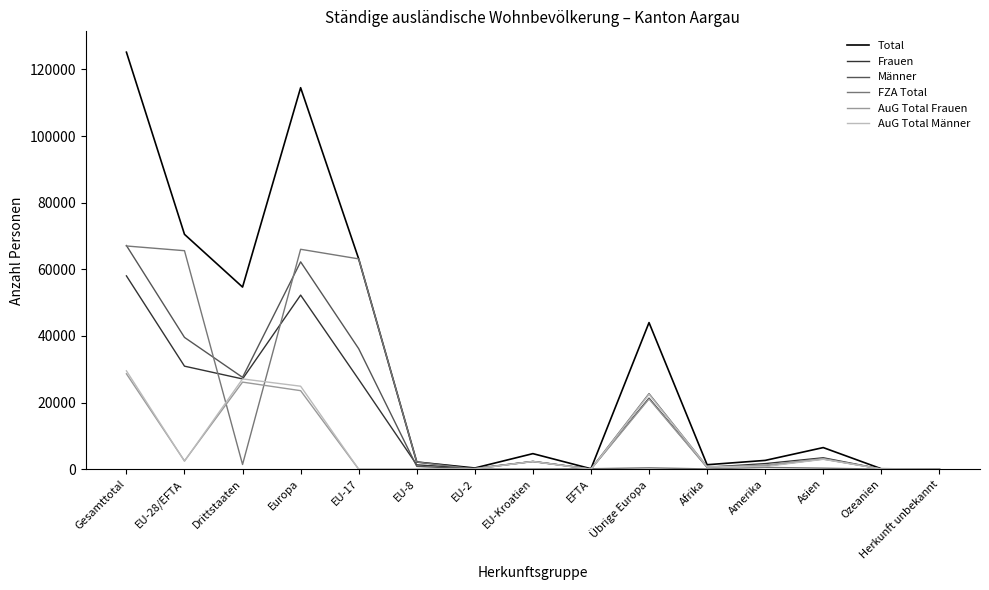

What is the sum of the AuG Total Frauen values at Ozeanien and Drittstaaten?

26196